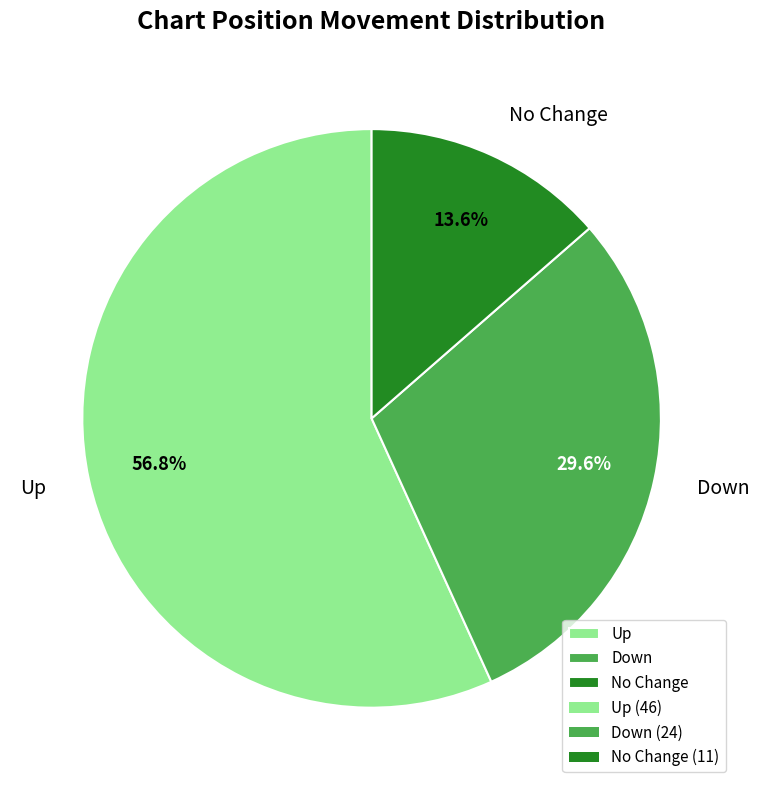

Which category has the biggest portion of the pie?

Up